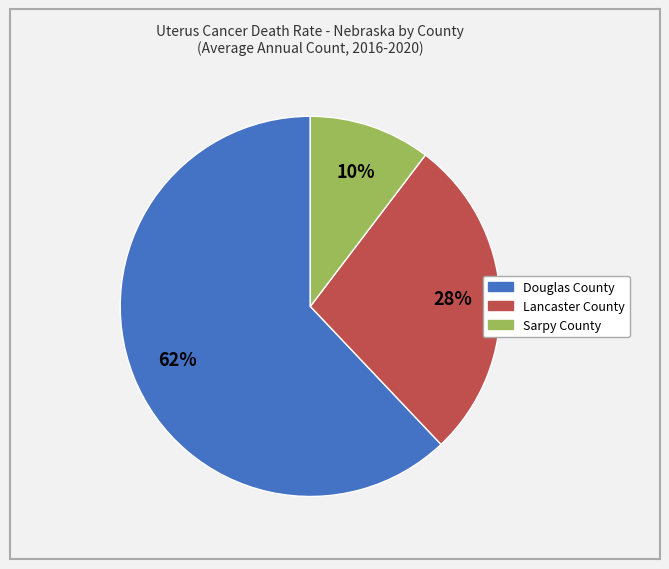

What percentage is the Douglas County slice, to the nearest percent?

62%